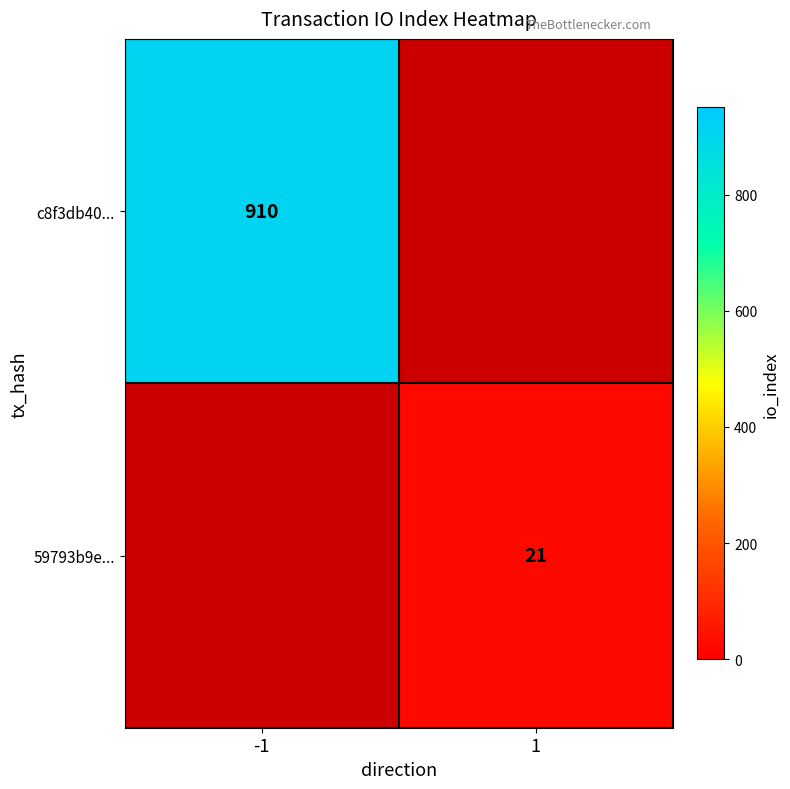

The value of c8f3db40... at -1 is 910. True or false?

True